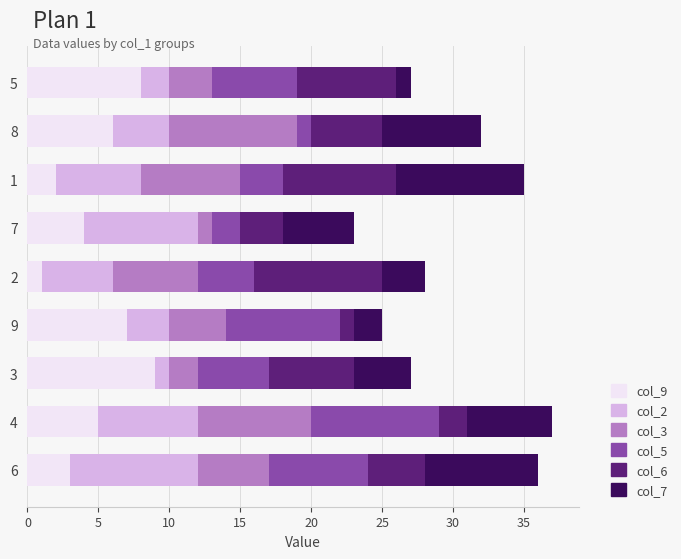

True or false: col_9 has a value of 1 at 6.

False